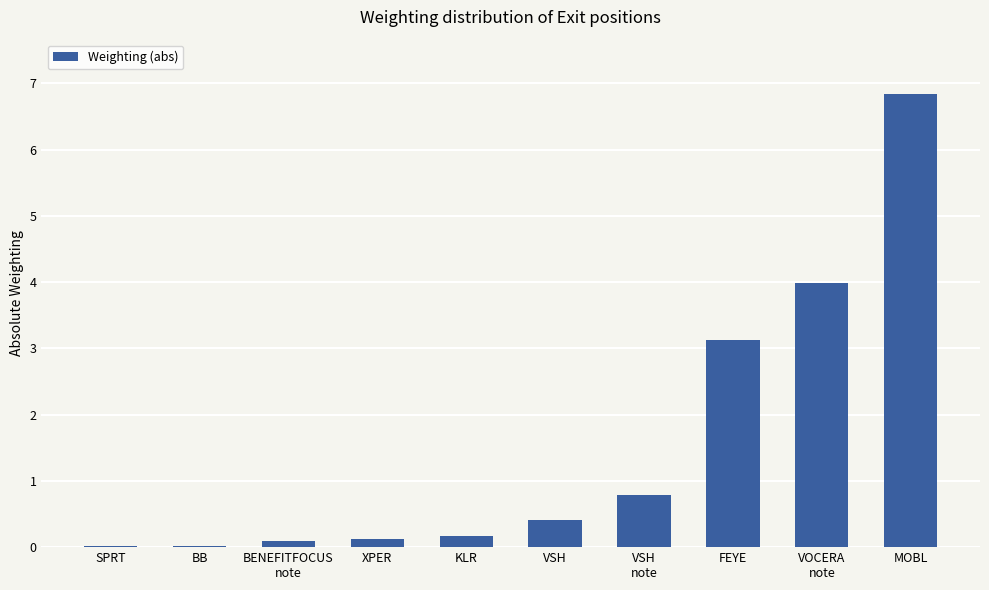

True or false: the data shows 0.1 at BENEFITFOCUS
note.

True